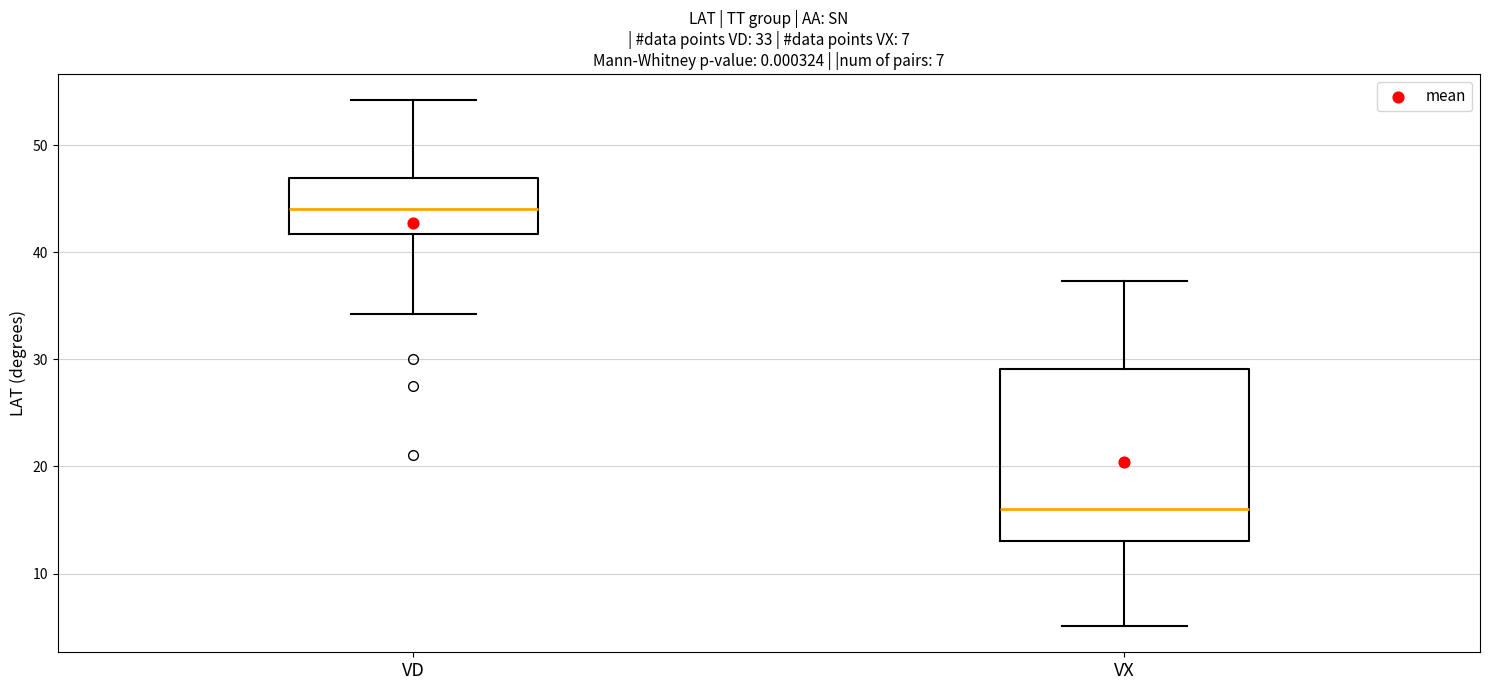

Which box's median line is the lowest?

VX